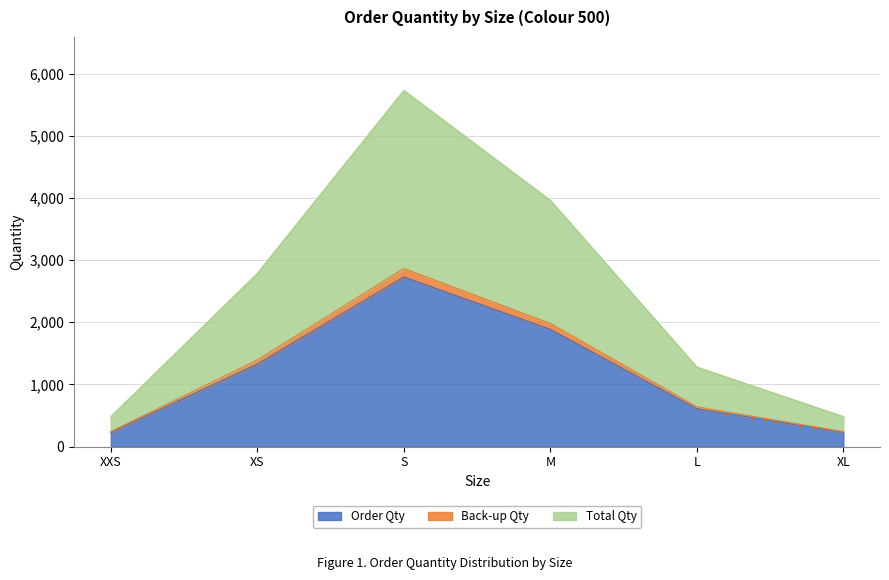

Where does the Order Qty series first go above 1327?

S